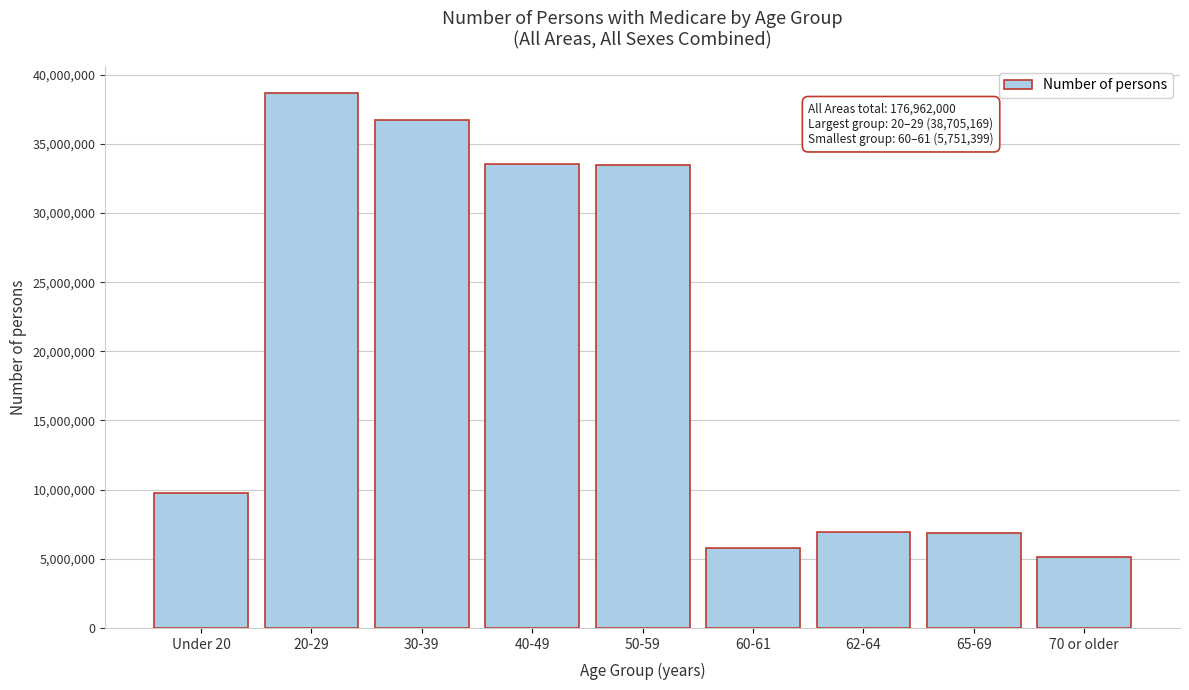

What is the minimum value shown in the chart?

5151341